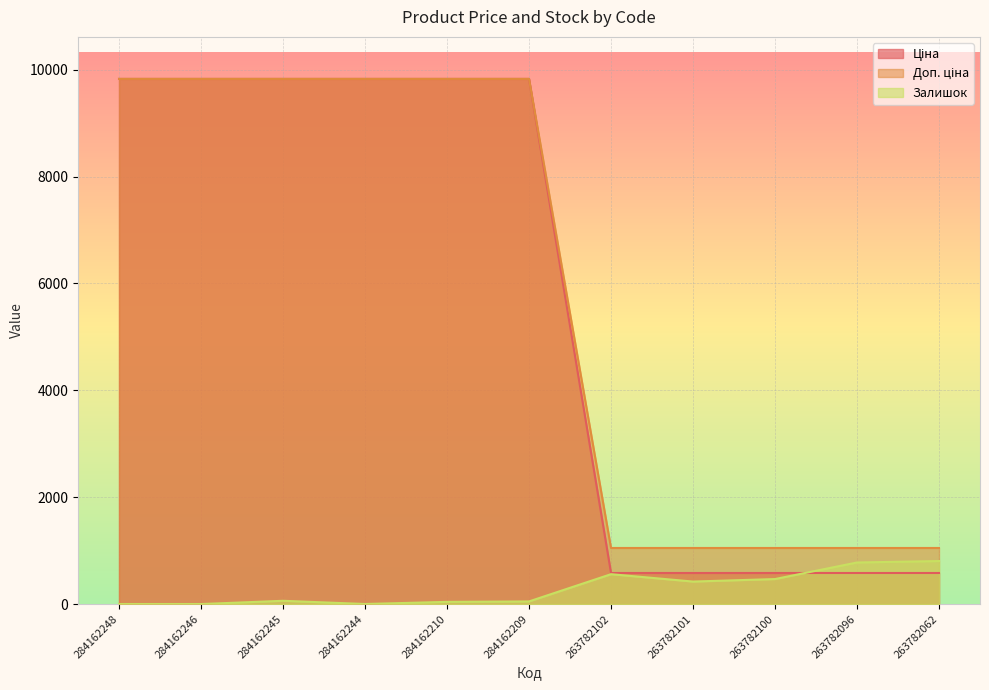

Which series has the largest total across all categories?

Доп. ціна